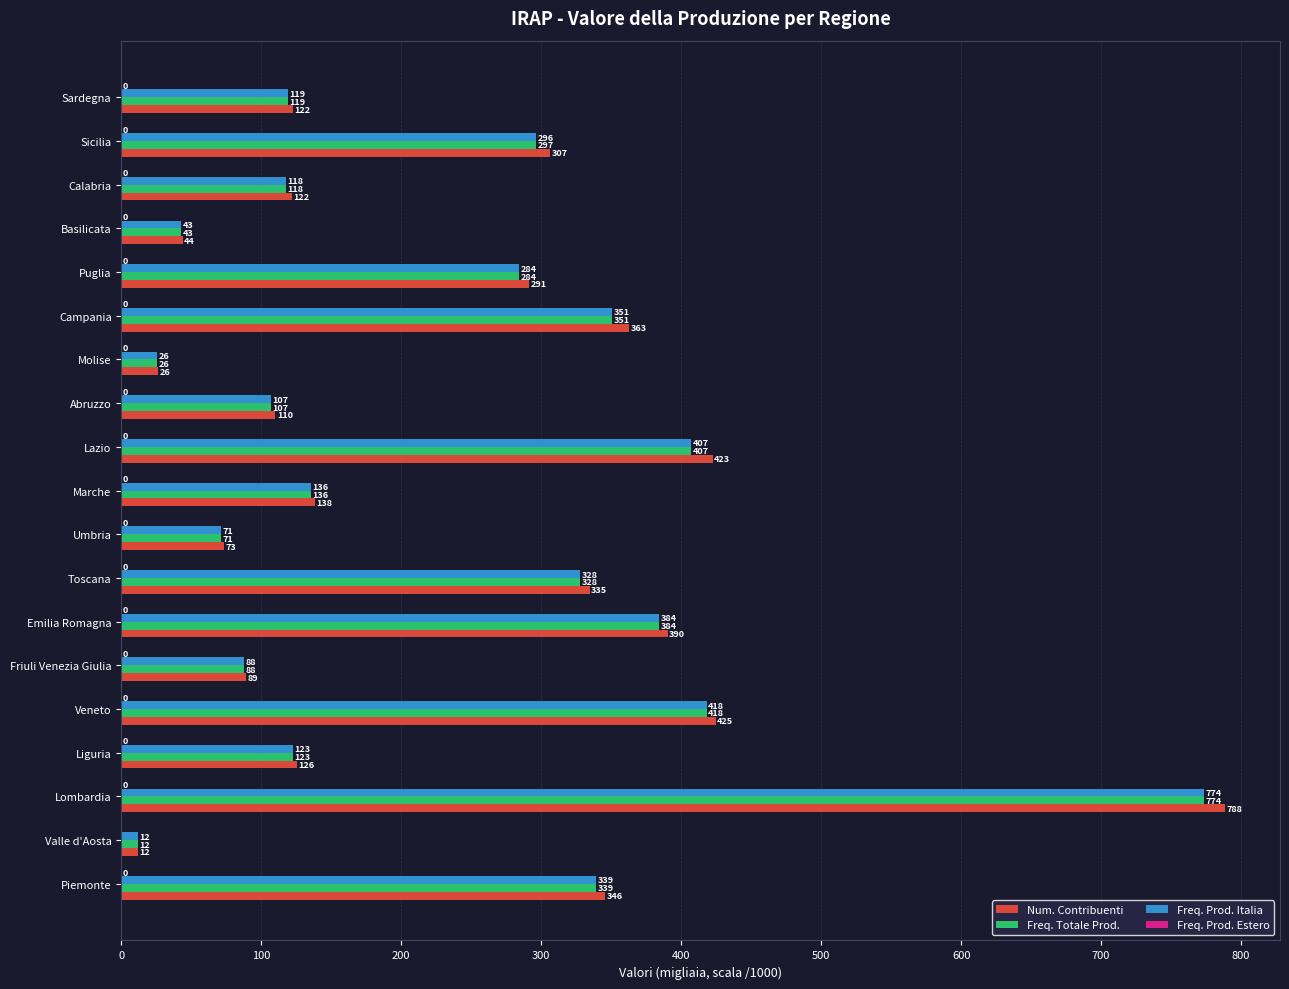

Which label corresponds to the largest value in the chart?

Lombardia